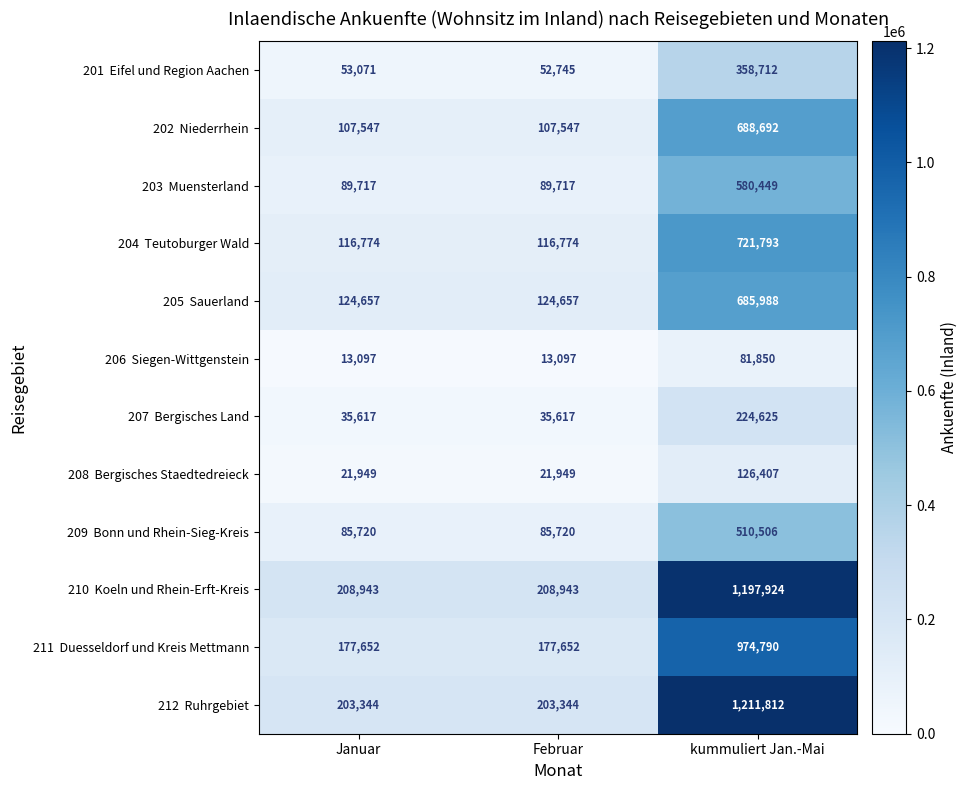

What is the spread (max minus min) of values at Januar?

195846